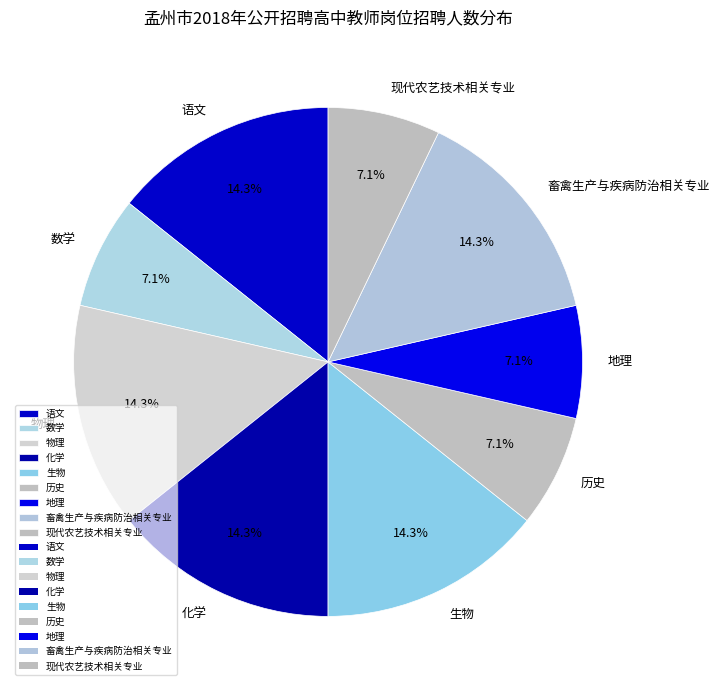

To the nearest percent, what is the average slice percentage?

11%